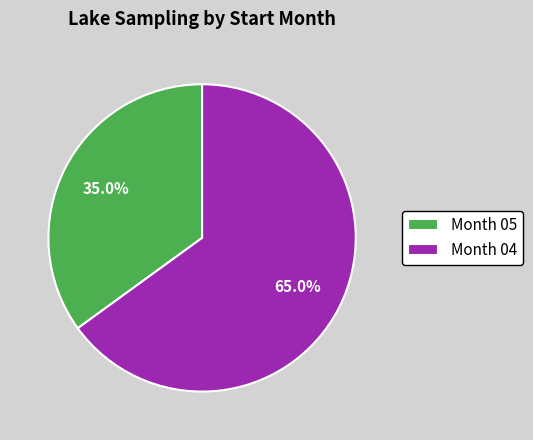

How many slices are in this pie chart?

2